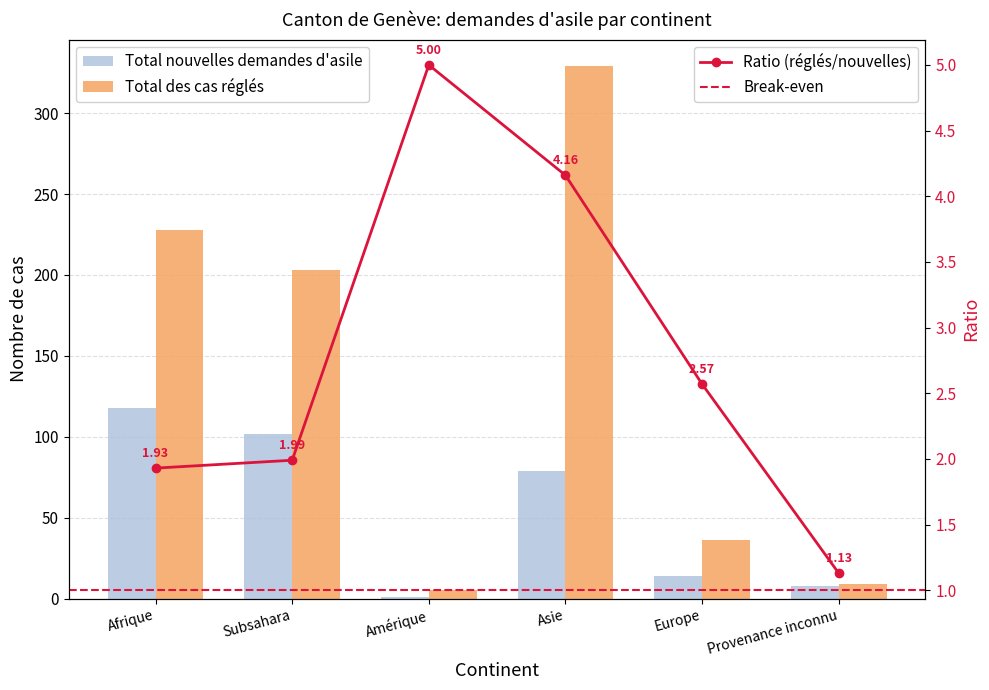

How many bars are there in each group?

2